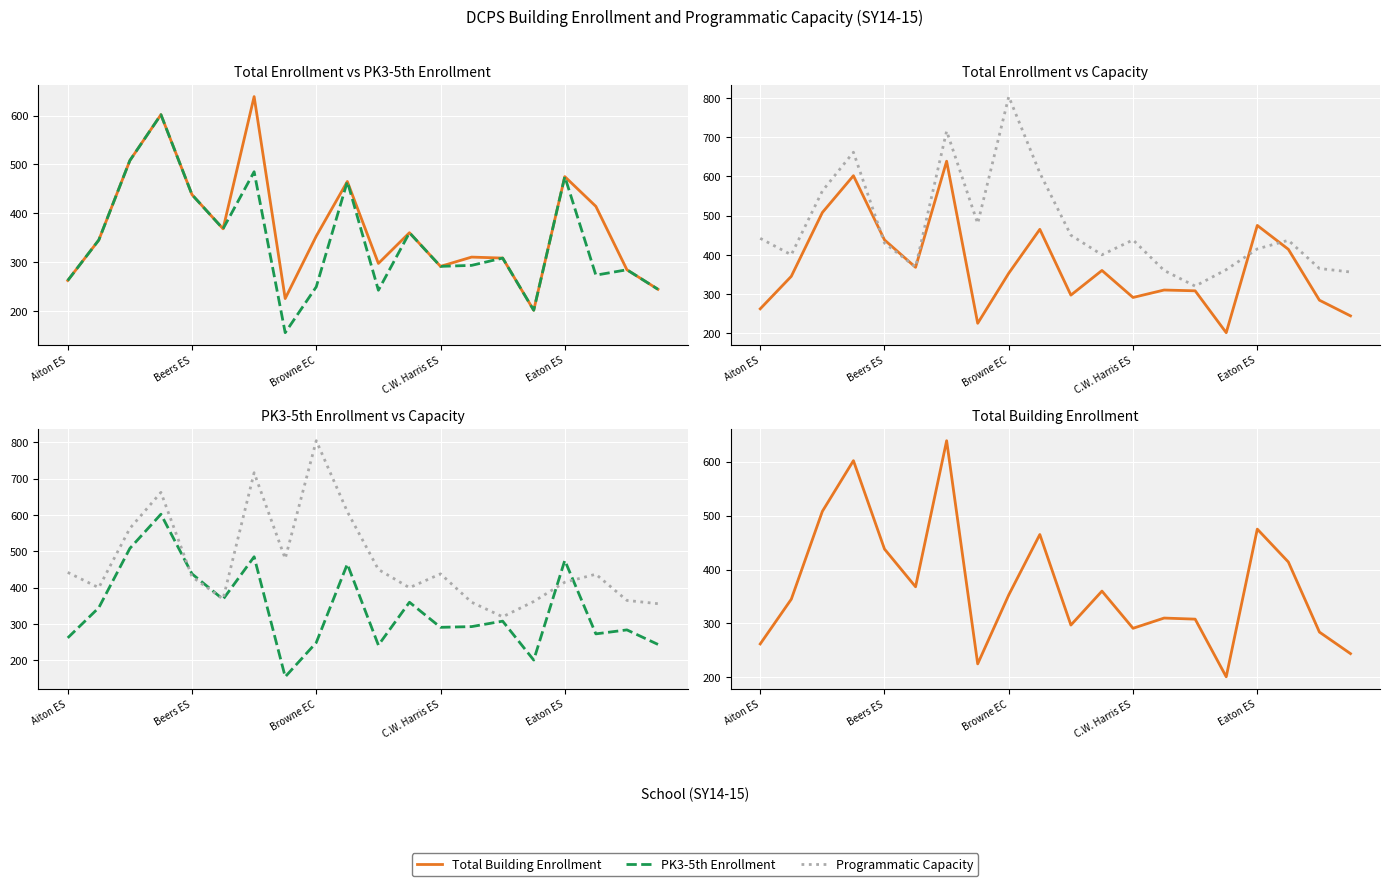

True or false: Programmatic Capacity and Total Building Enrollment intersect in this chart.

True